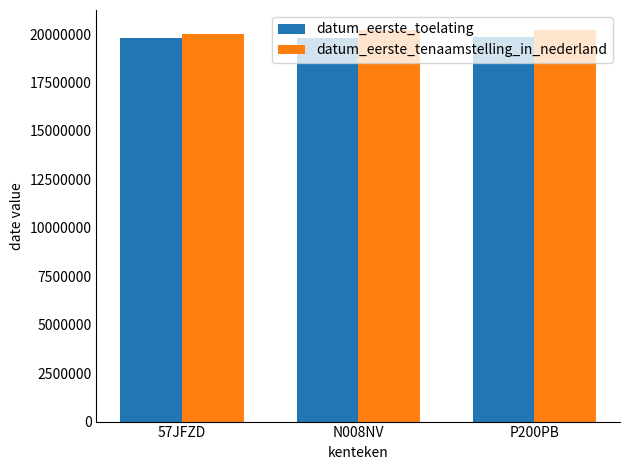

The value of datum_eerste_tenaamstelling_in_nederland at N008NV is 20211123. True or false?

True